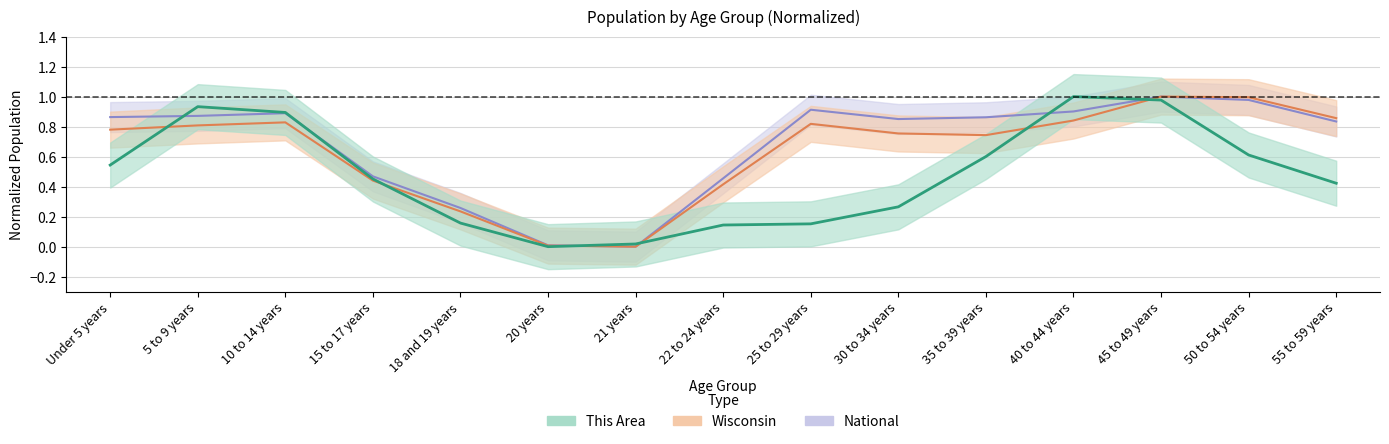

What is the average value of the Wisconsin series?

0.6